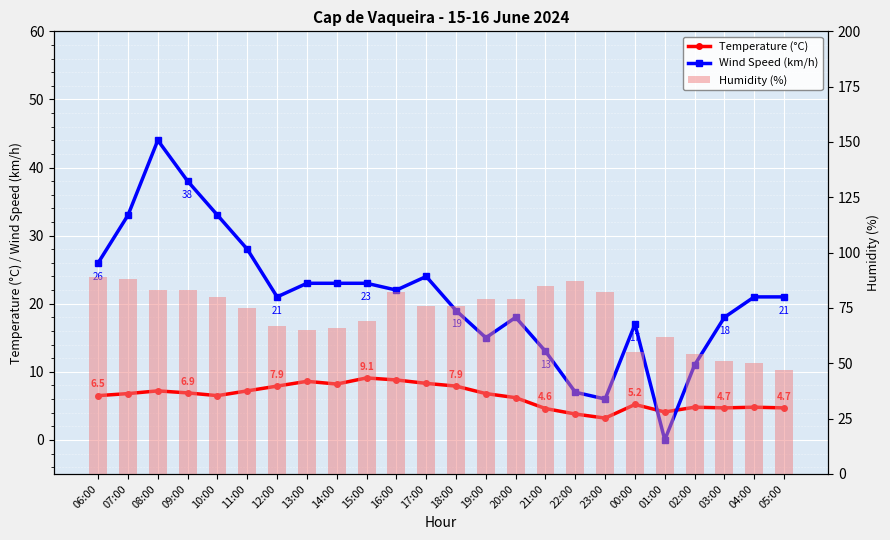

Rank the series at 18:00 from highest to lowest value.

Humidity (%), Wind Speed (km/h), Temperature (°C)